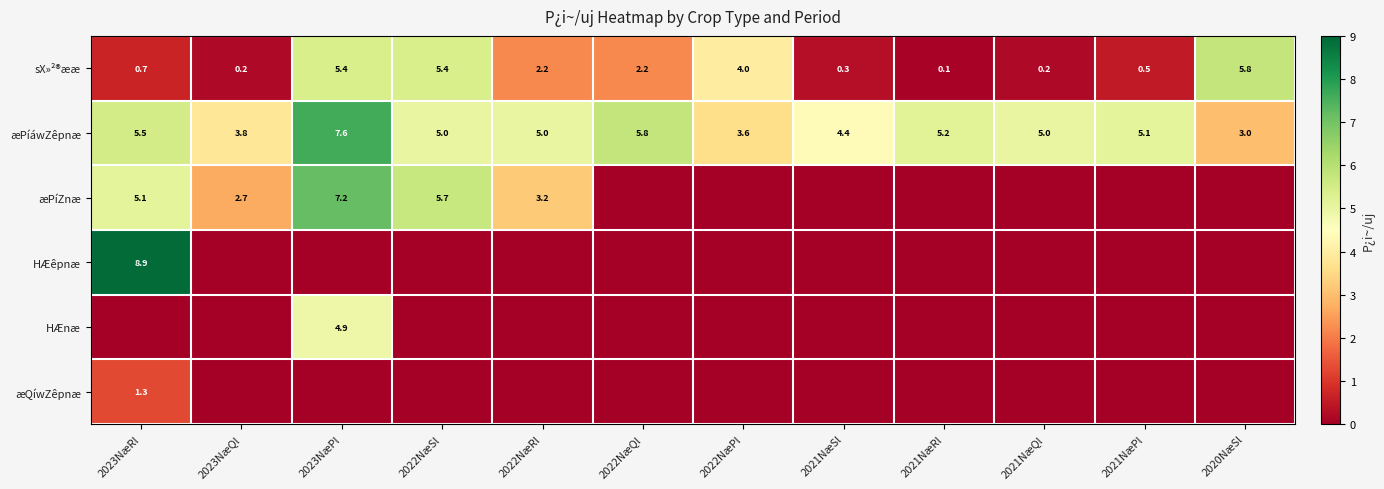

What is the difference between the maximum and second lowest values in the æPíáwZêpnæ series?

4.0